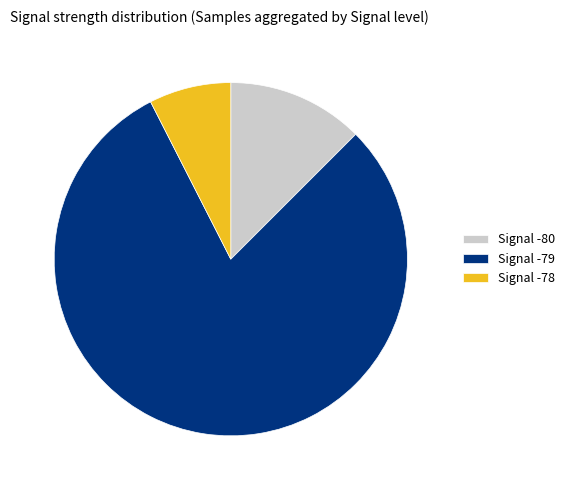

What is the largest slice in the pie chart?

Signal -79